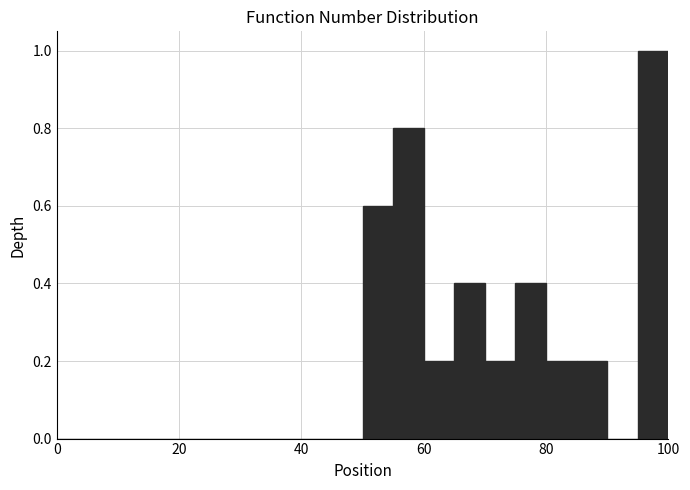

Read against the x-axis, roughly where is the centre of the tallest bar?

98